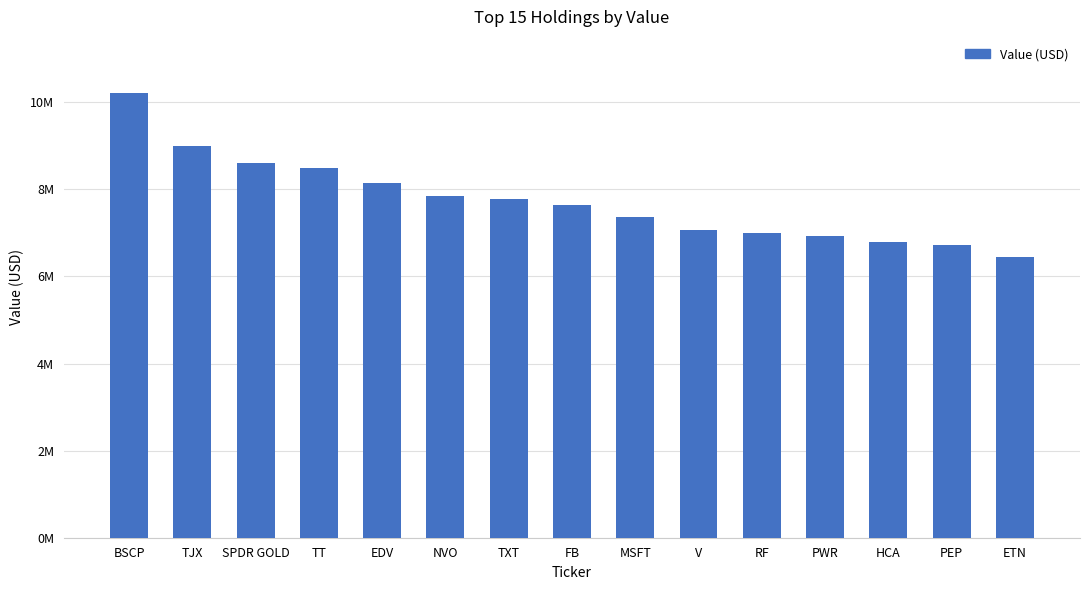

Reading left to right, what are all the values shown in this chart?

10200194	8998478	8602012	8484073	8151912	7848304	7771961	7631338	7354133	7058547	6988979	6917662	6781669	6732021	6450227